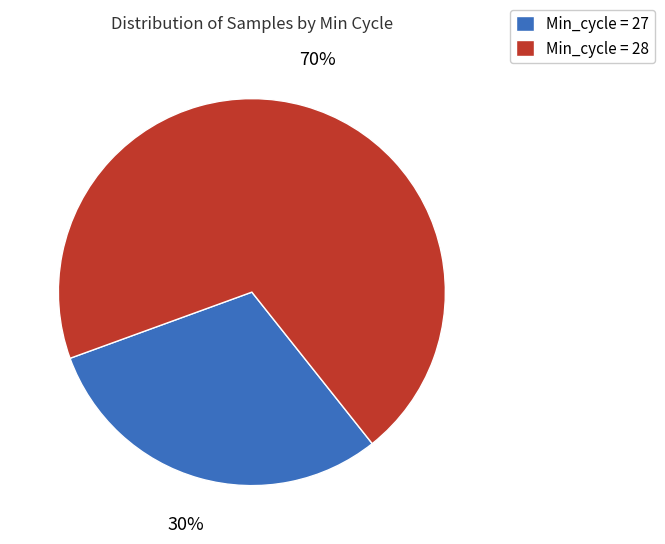

To the nearest percent, what percentage of the pie is Min_cycle = 28?

70%